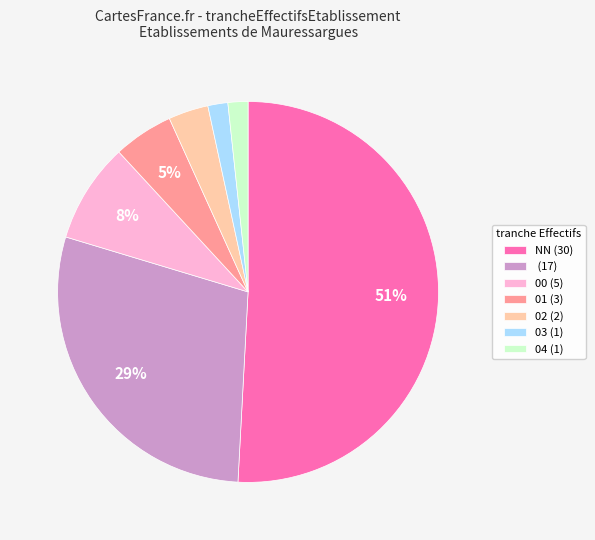

What percentage is the 03 (1) slice, to the nearest percent?

2%